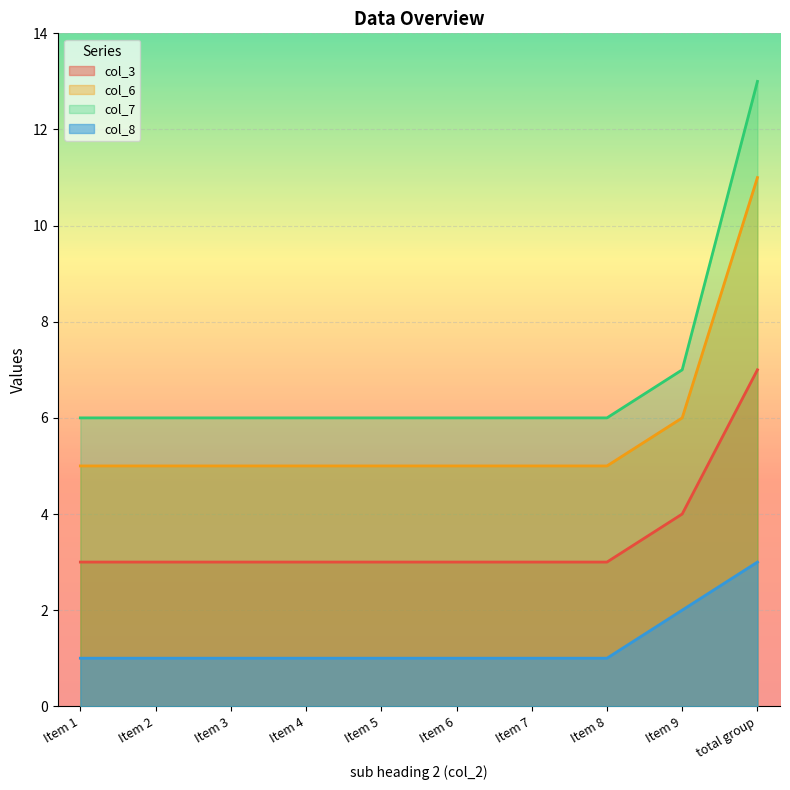

What position from the left is Item 9?

9